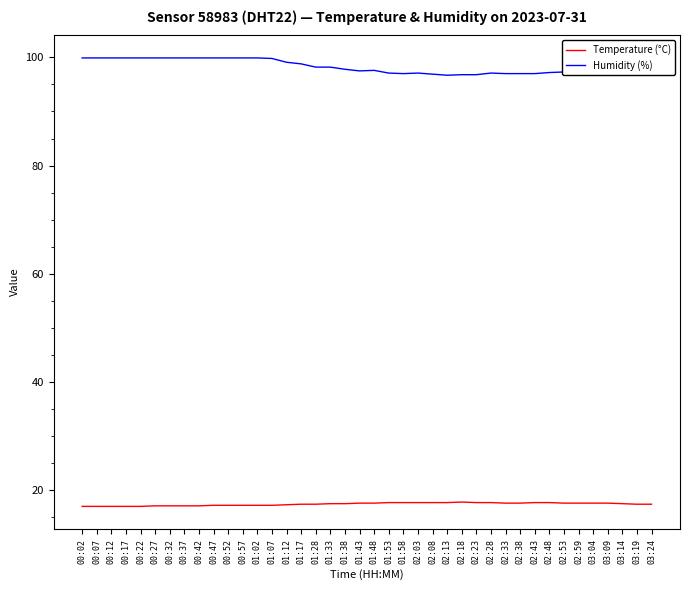

What position from the right is 01:28?

24